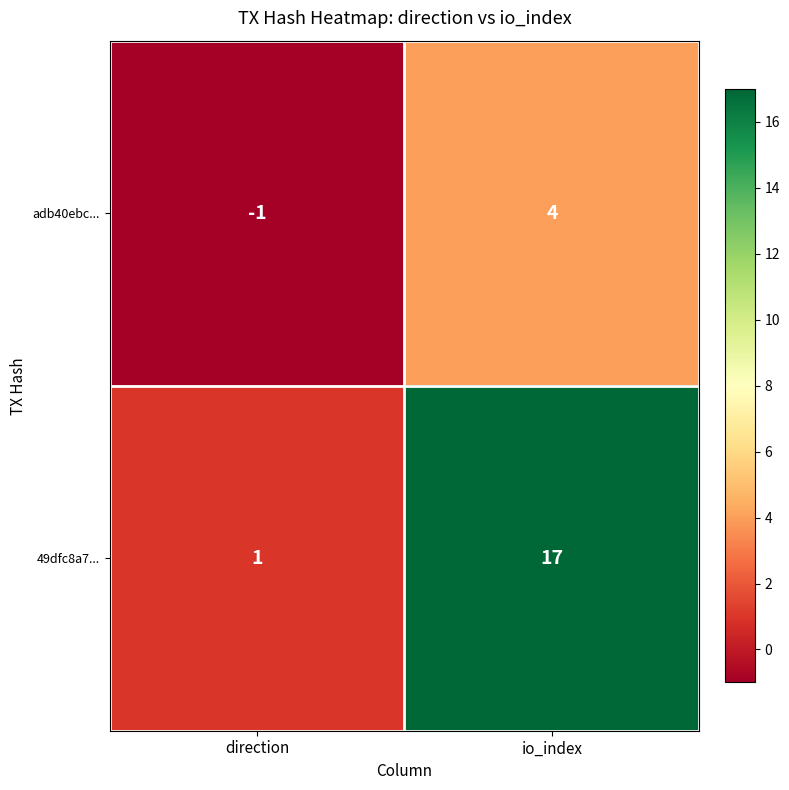

Which category has the lowest value across all series?

direction